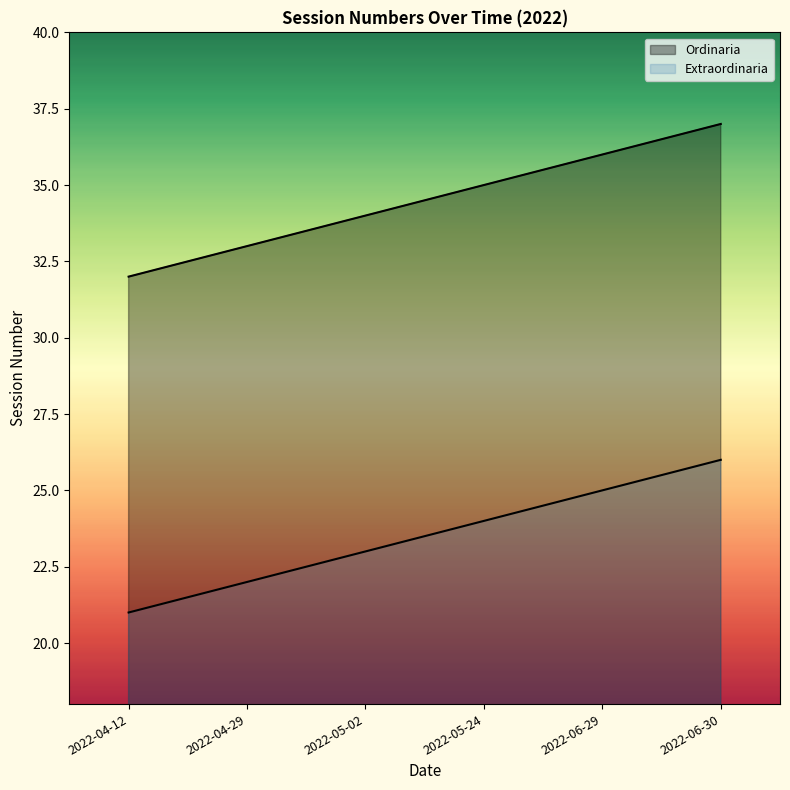

True or false: Ordinaria has more than 1 points higher than both neighbors.

False